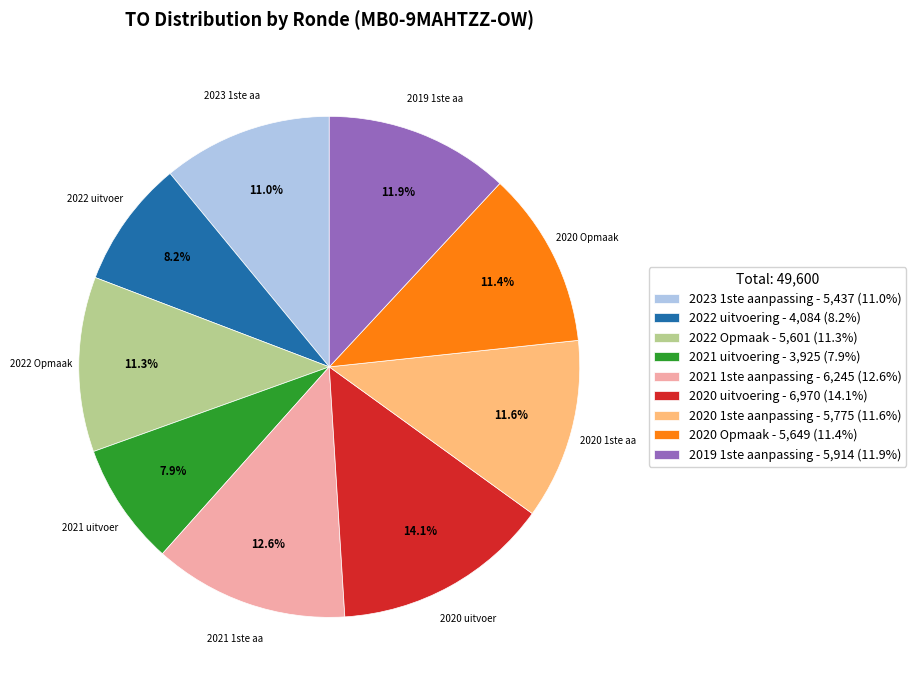

Between 2019 1ste aanpassing and 2022 uitvoering, which is larger?

2019 1ste aanpassing